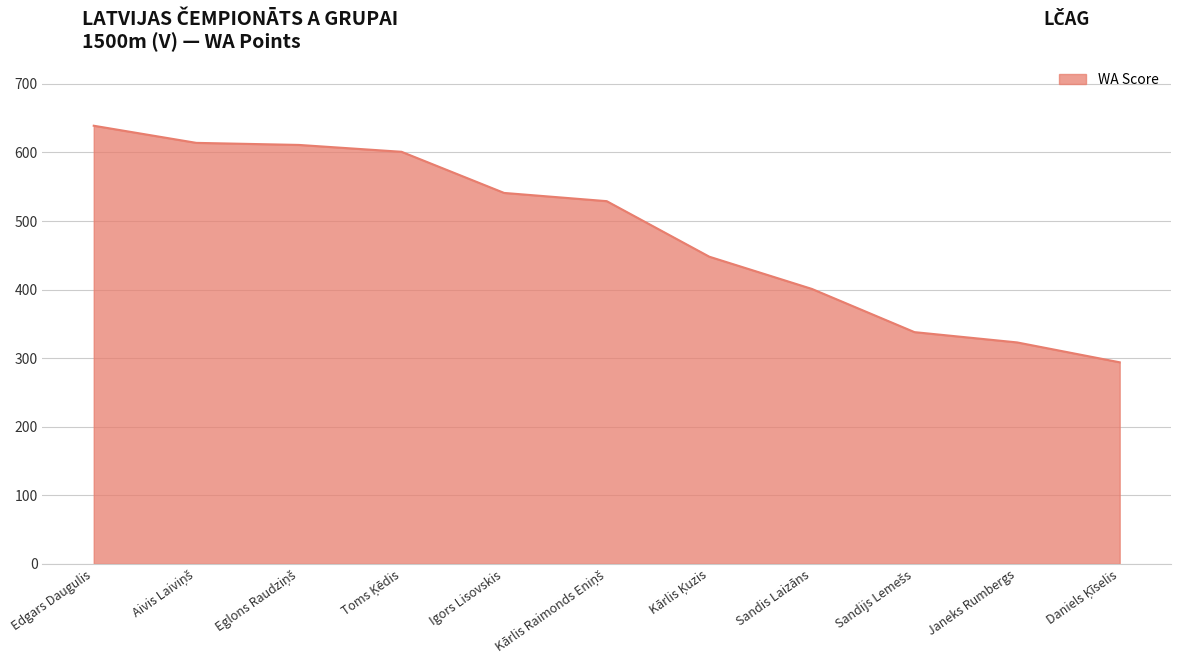

What is the minimum value shown in the chart?

294